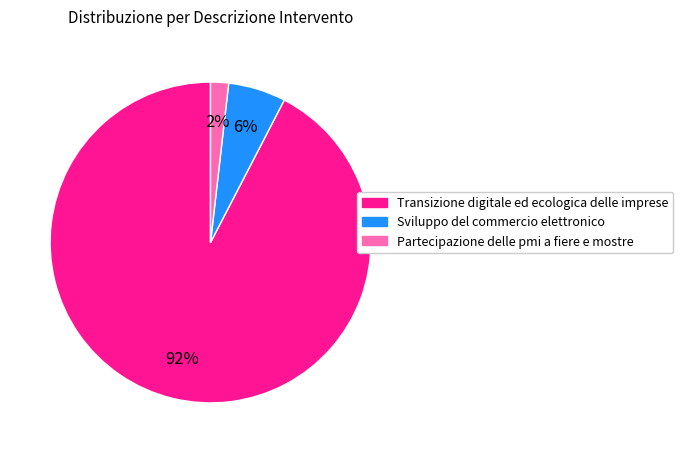

How many segments does this pie chart have?

3